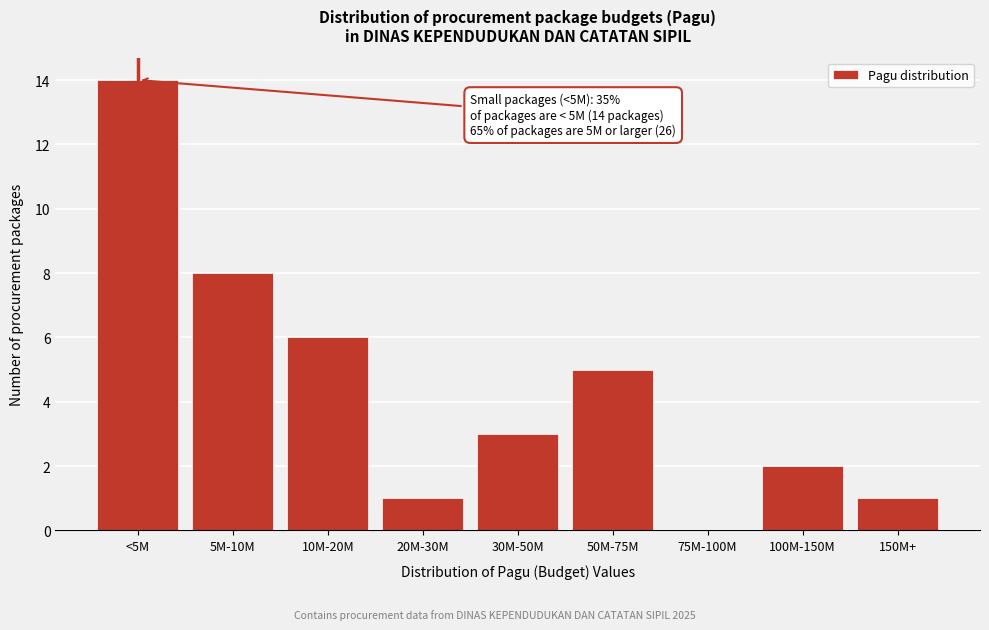

Reading left to right, transcribe all the data shown in this chart.

<5M=14	5M-10M=8	10M-20M=6	20M-30M=1	30M-50M=3	50M-75M=5	75M-100M=0	100M-150M=2	150M+=1